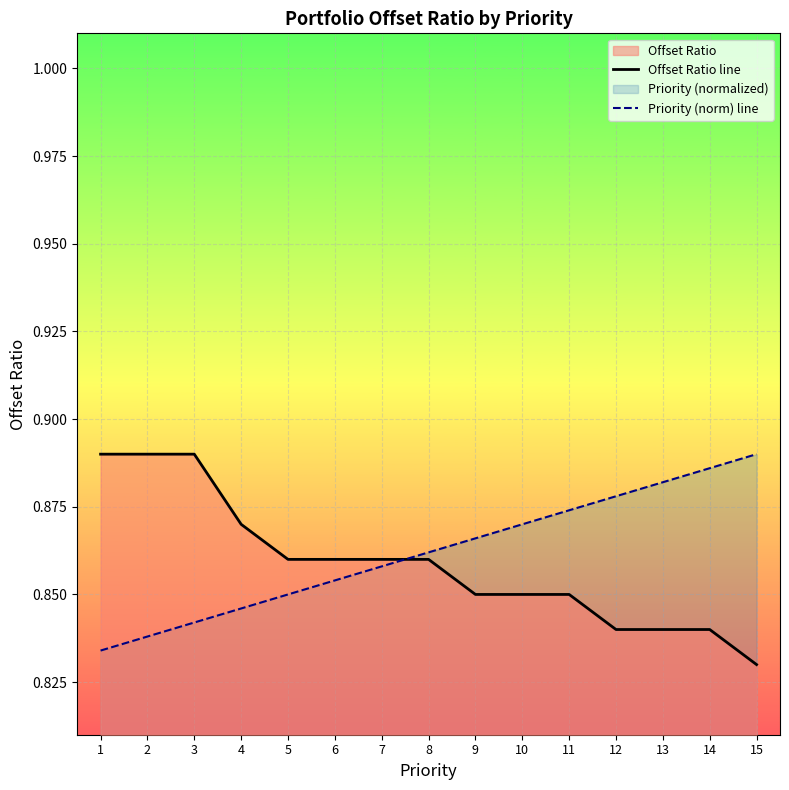

True or false: Offset Ratio line has a value of 0.9 at 8.

True